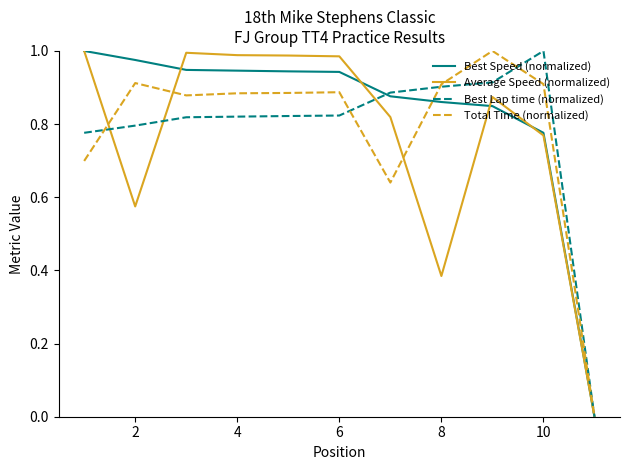

Which series has the largest total across all categories?

Best Speed (normalized)